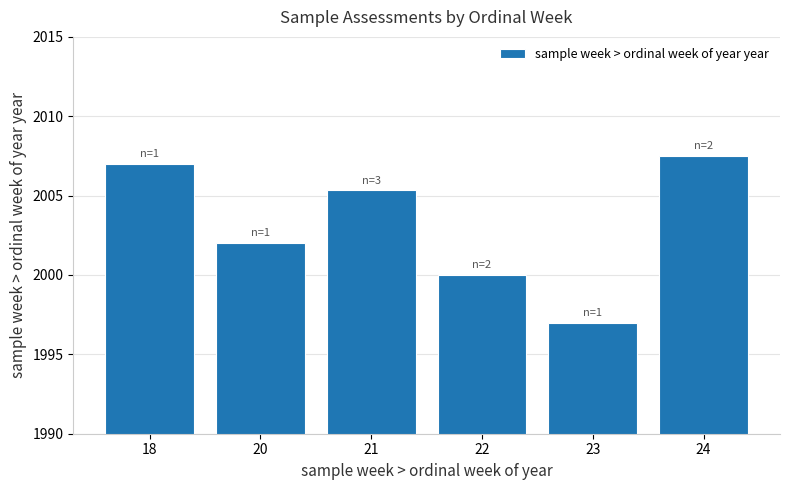

What is the value of the 4th bar from the left?

2000.0